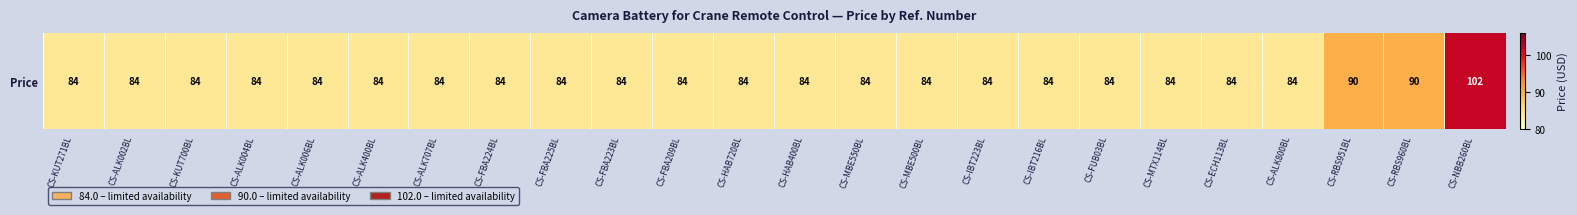

Between CS-FUB03BL and CS-HAB720BL, which is larger?

CS-FUB03BL